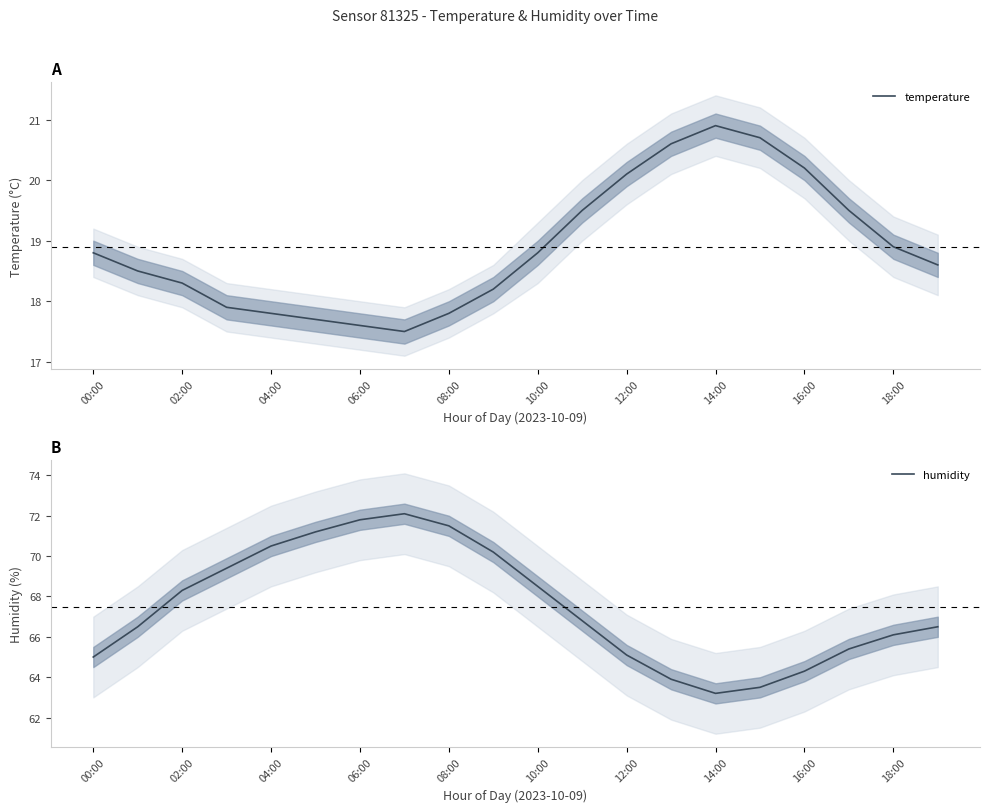

What is the minimum value for humidity?

63.2